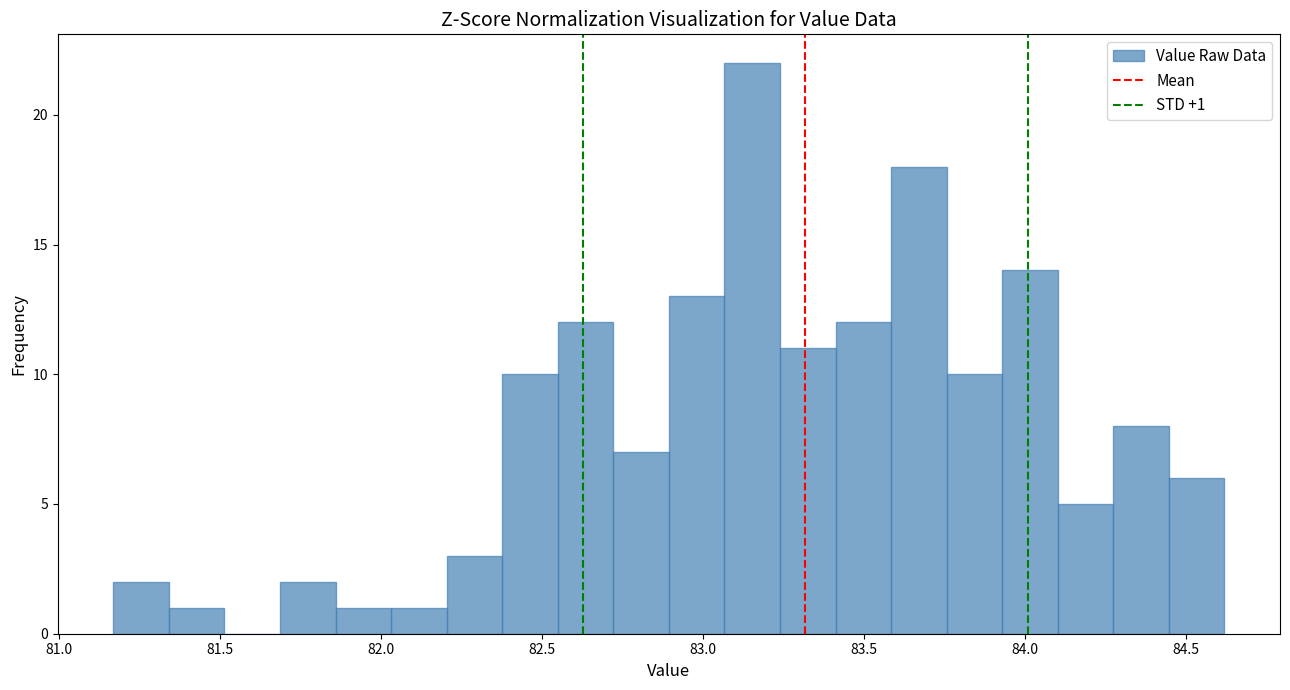

Around what value on the x-axis is the tallest bar? Give the approximate position of its centre, as read against the axis.

83.15